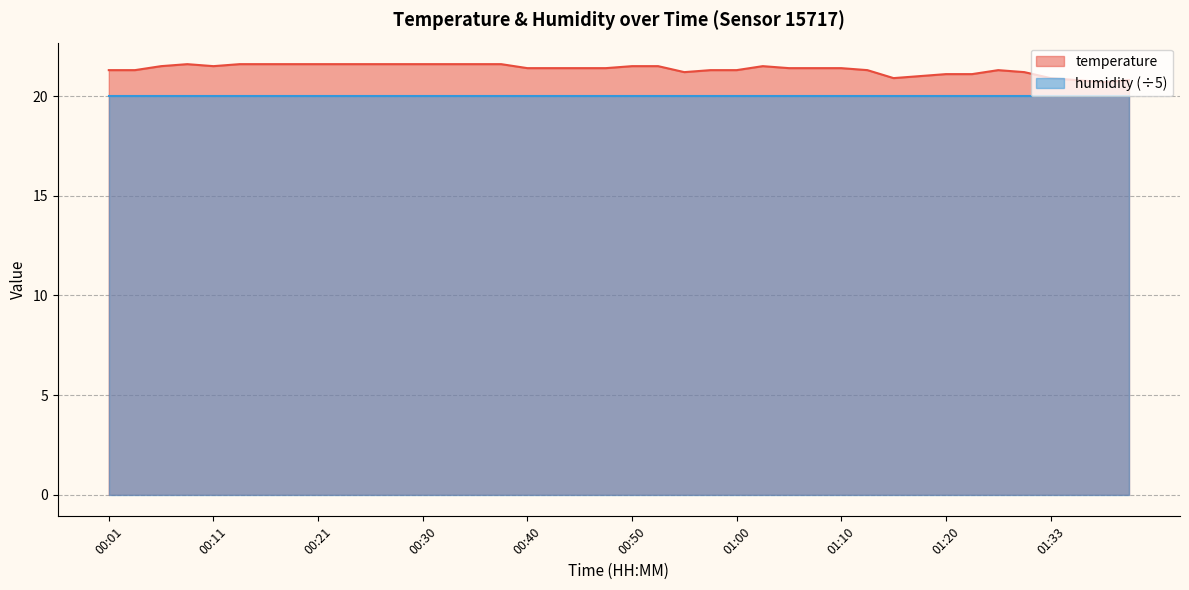

Approximately how many times larger is the value at 00:03 compared to 00:55?

1.0